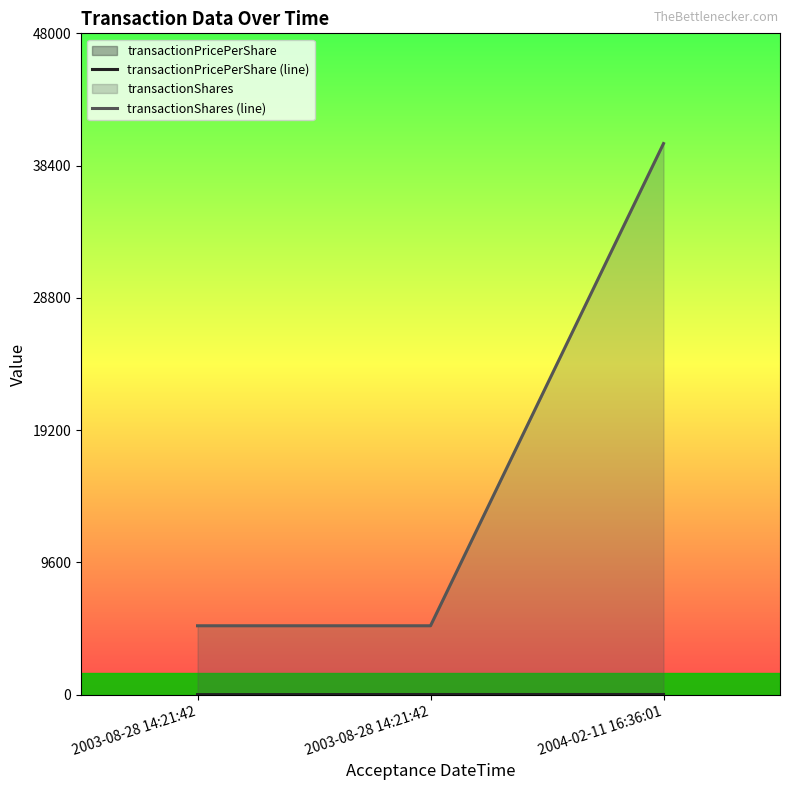

What is the label of the 1st point from the left?

2003-08-28 14:21:42